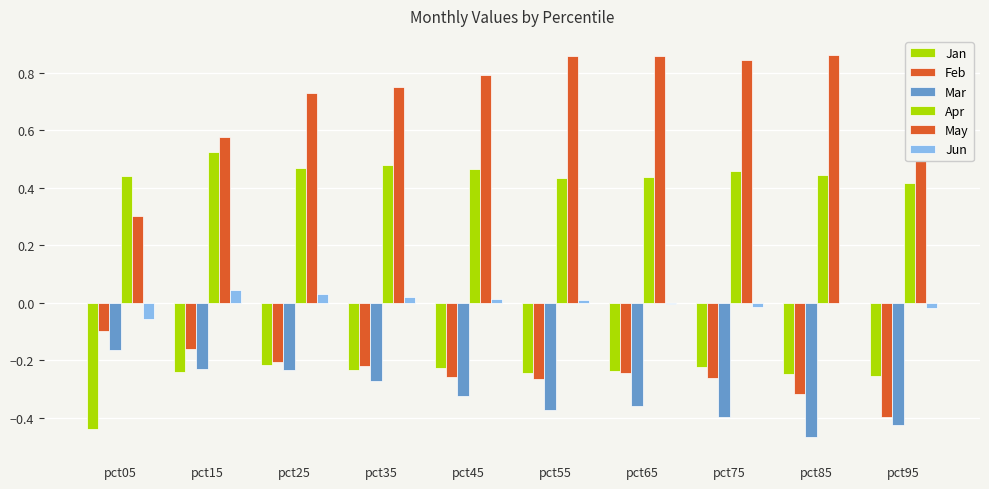

What is the difference between the second highest and second lowest values in the May series?

0.3